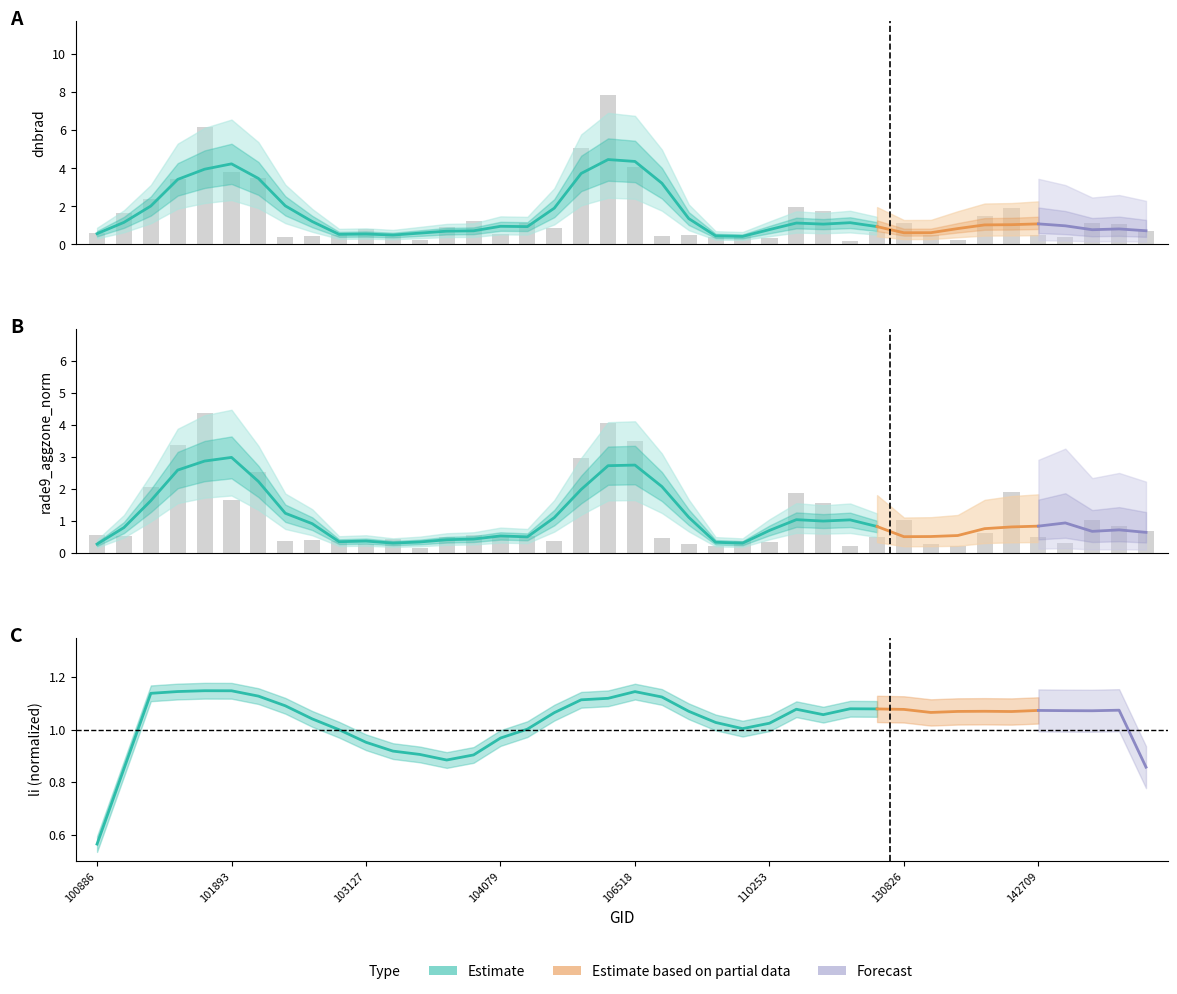

List the series in order of their overall mean, lowest first.

rade9_aggzone_norm, dnbrad